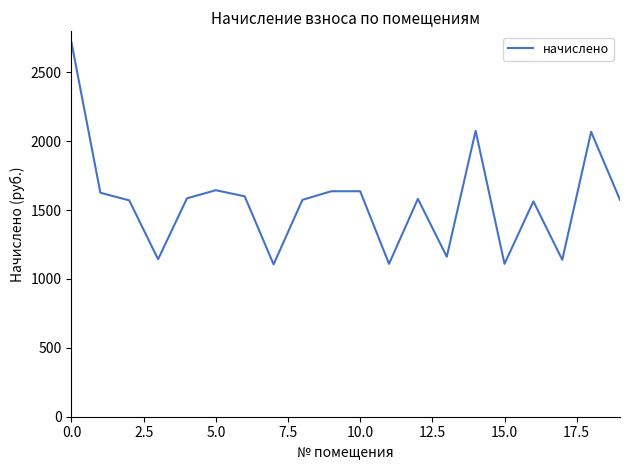

What is the minimum value shown in the chart?

1106.1